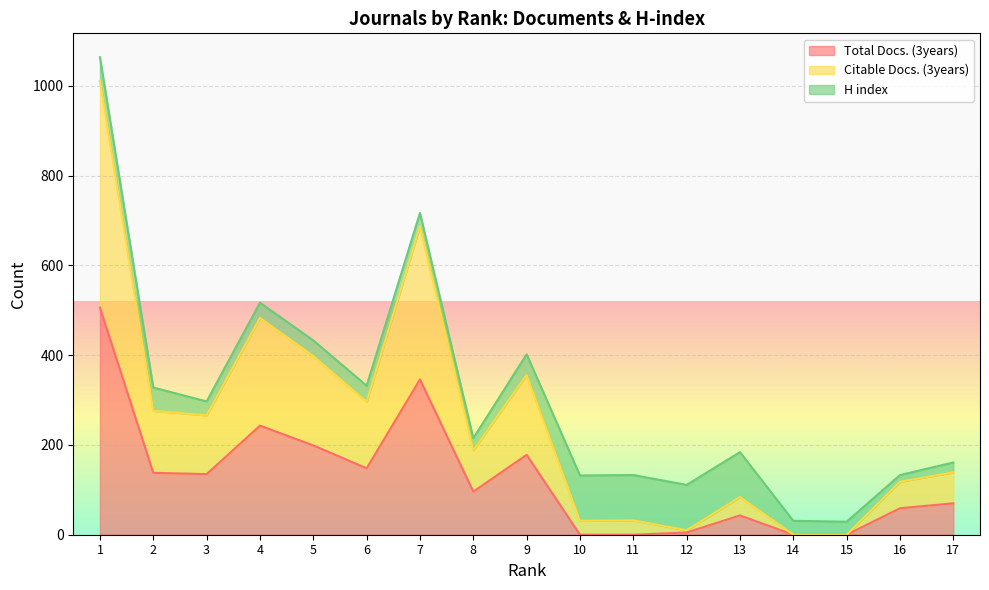

List the labels in order of Citable Docs. (3years) value, smallest first.

14, 15, 12, 10, 11, 13, 16, 17, 8, 3, 2, 6, 9, 5, 4, 7, 1